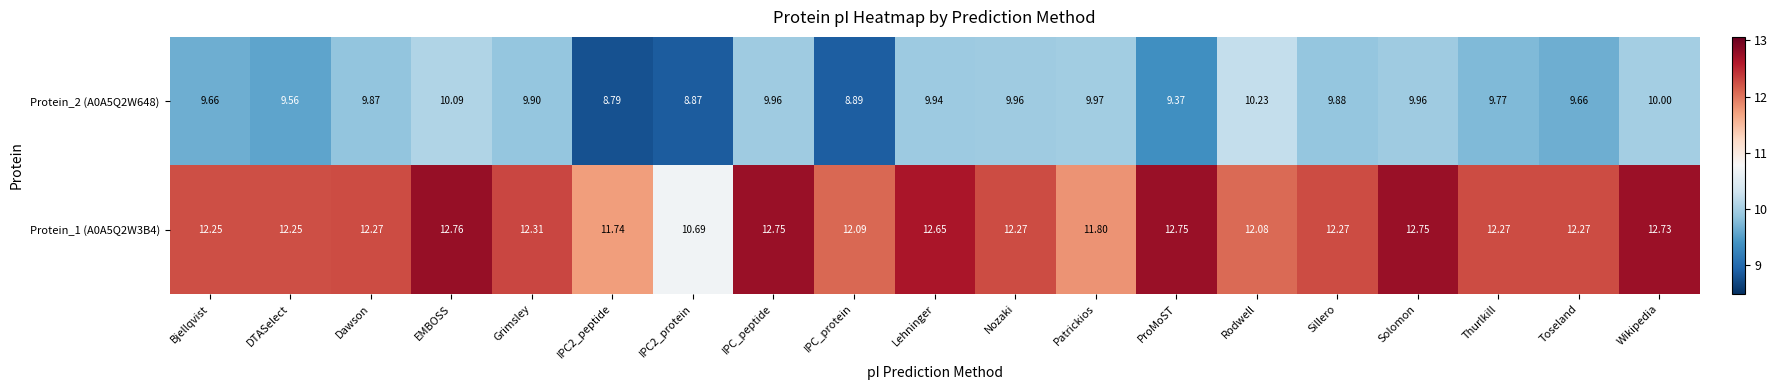

At which label does Protein_1 (A0A5Q2W3B4) reach its peak?

EMBOSS